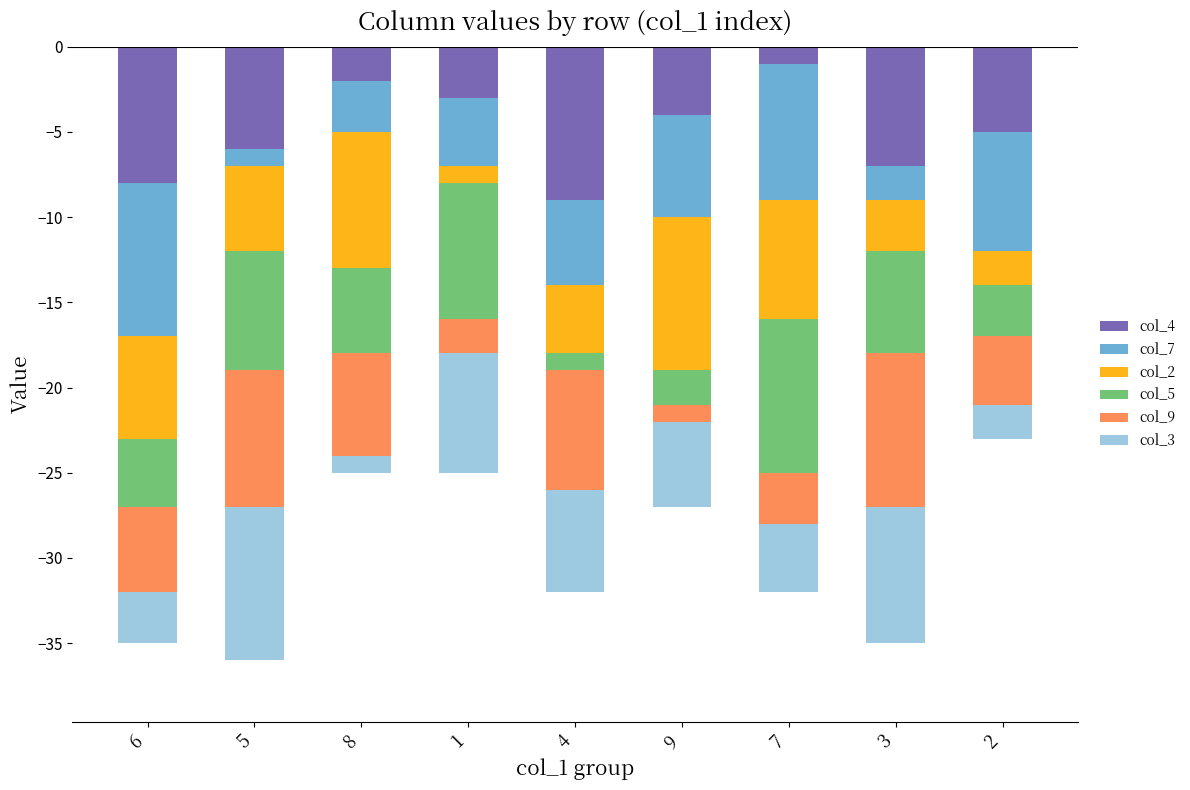

Reading left to right, extract all data points from this chart.

col_4: 6=-8	5=-6	8=-2	1=-3	4=-9	9=-4	7=-1	3=-7	2=-5
col_7: 6=-9	5=-1	8=-3	1=-4	4=-5	9=-6	7=-8	3=-2	2=-7
col_2: 6=-6	5=-5	8=-8	1=-1	4=-4	9=-9	7=-7	3=-3	2=-2
col_5: 6=-4	5=-7	8=-5	1=-8	4=-1	9=-2	7=-9	3=-6	2=-3
col_9: 6=-5	5=-8	8=-6	1=-2	4=-7	9=-1	7=-3	3=-9	2=-4
col_3: 6=-3	5=-9	8=-1	1=-7	4=-6	9=-5	7=-4	3=-8	2=-2